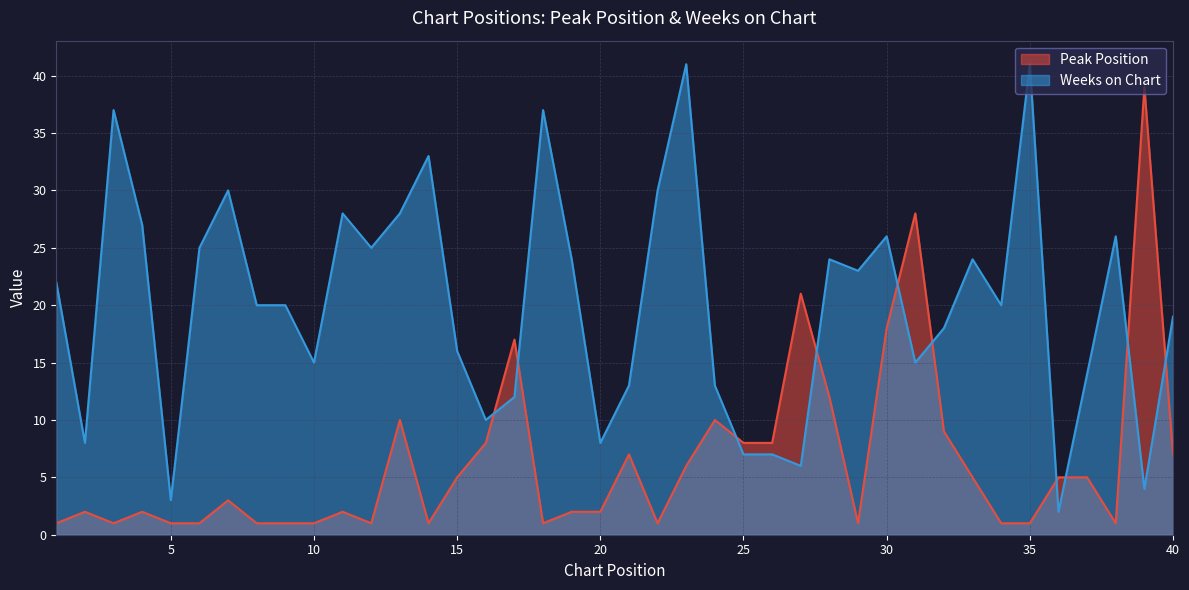

What is the value of the Weeks on Chart point at the 31st from the left?

15